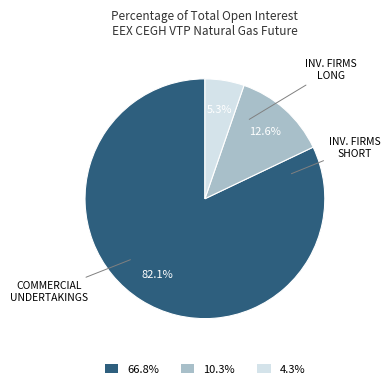

Does any single category account for the majority?

Yes